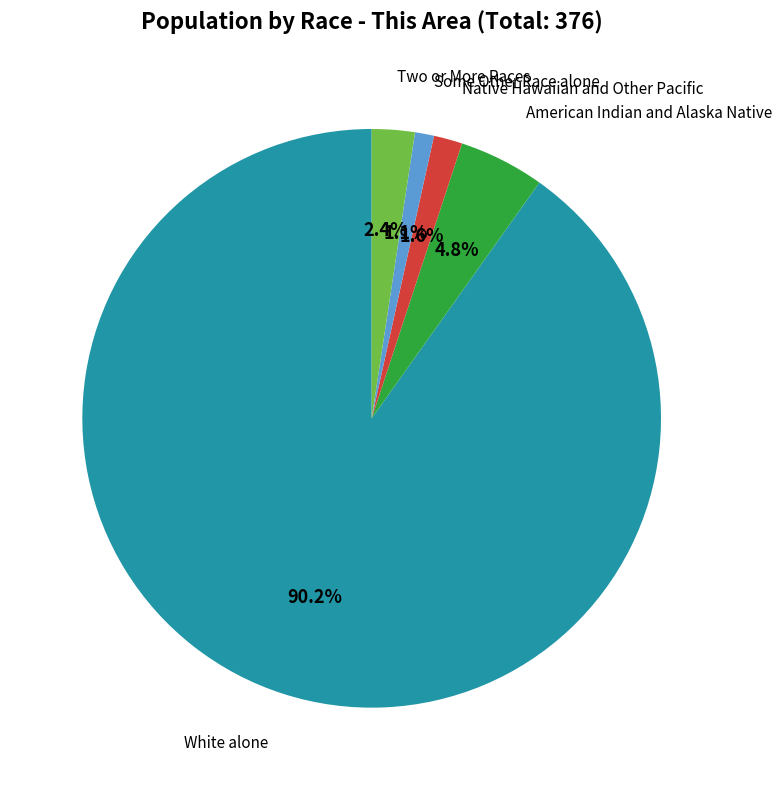

To the nearest percent, what is the difference between the largest and smallest slice percentages?

89%